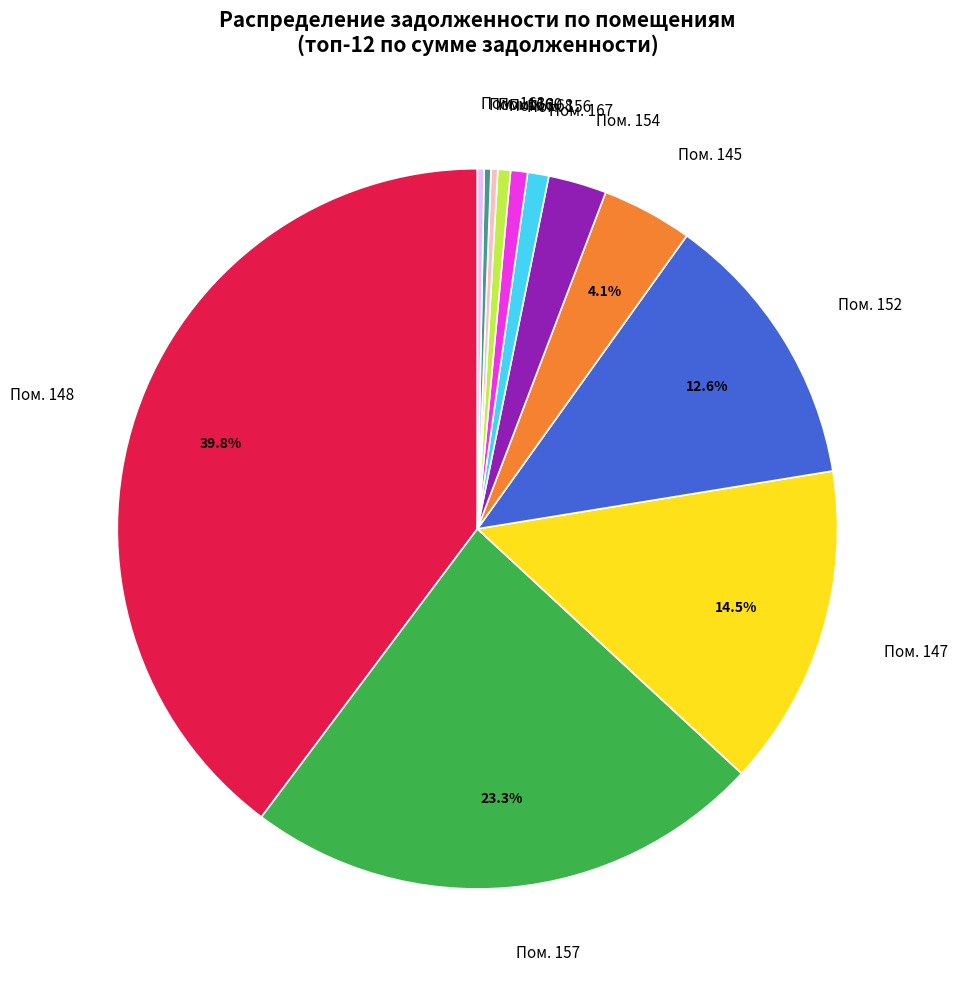

What is the largest slice in the pie chart?

Пом. 148